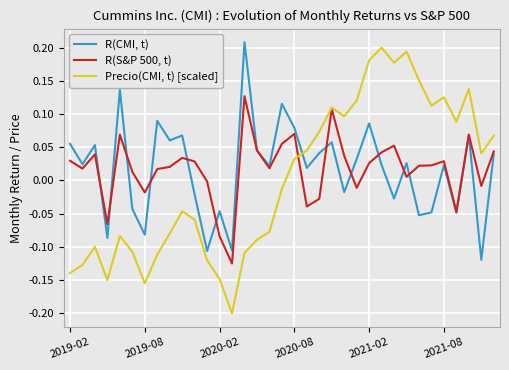

Rank the series by their maximum value, from lowest to highest.

R(S&P 500, t), Precio(CMI, t) [scaled], R(CMI, t)